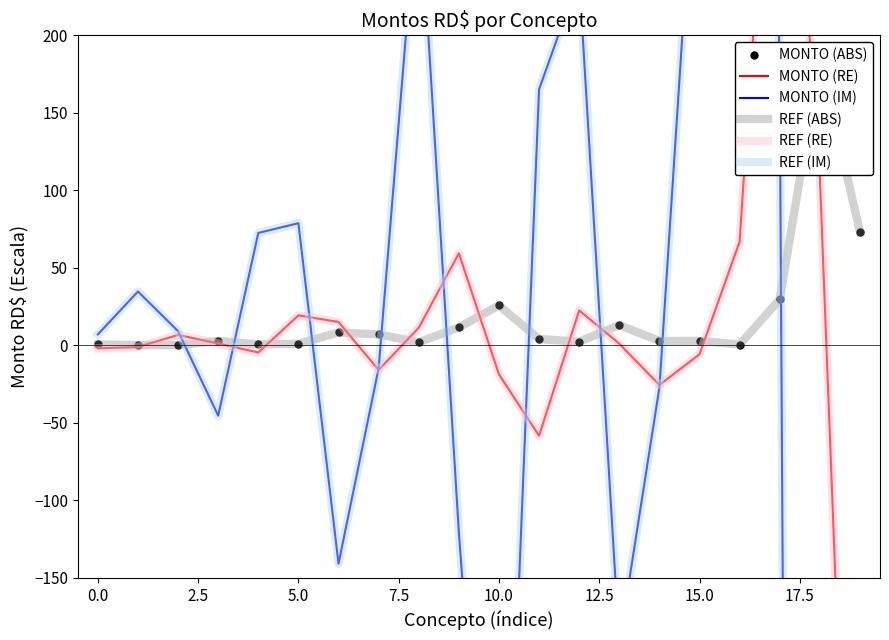

What is the sum of all MONTO (RE) values?

82.8